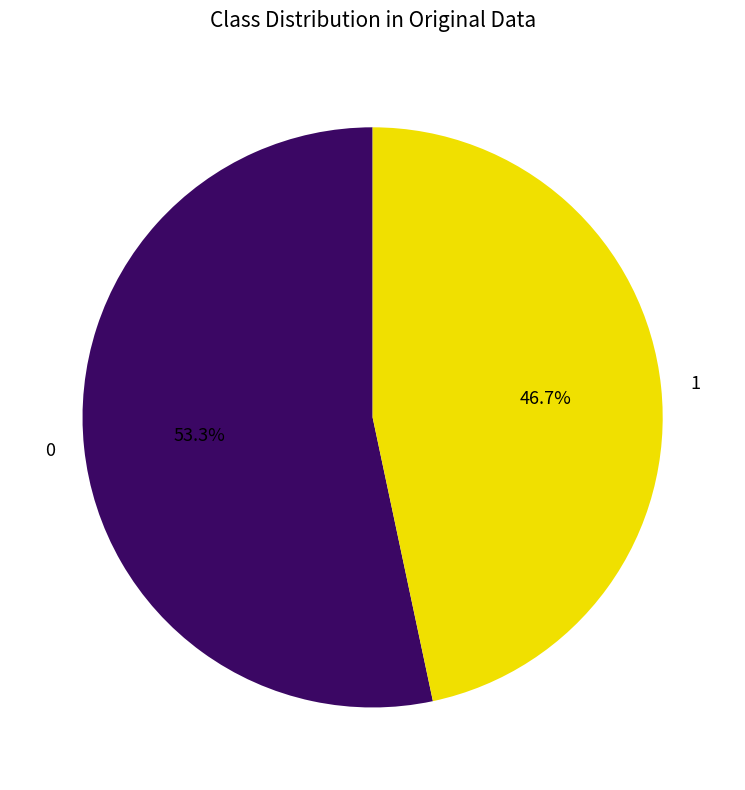

Combined, what portion of the pie is 1 and 0?

100.0%